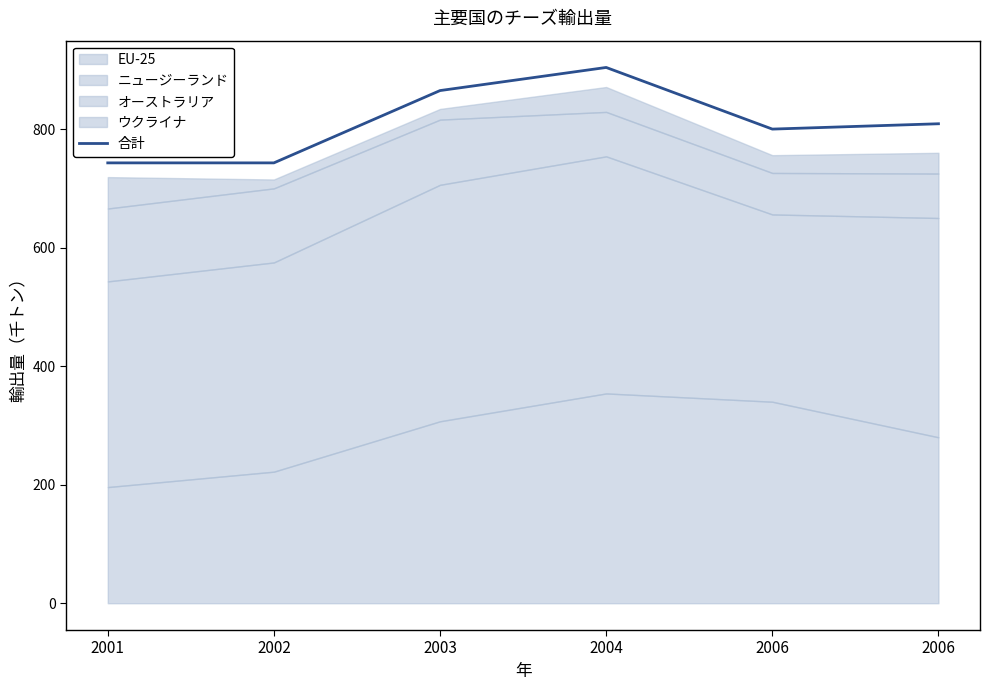

What is the sum of the values at 2002 and 2004?

1647